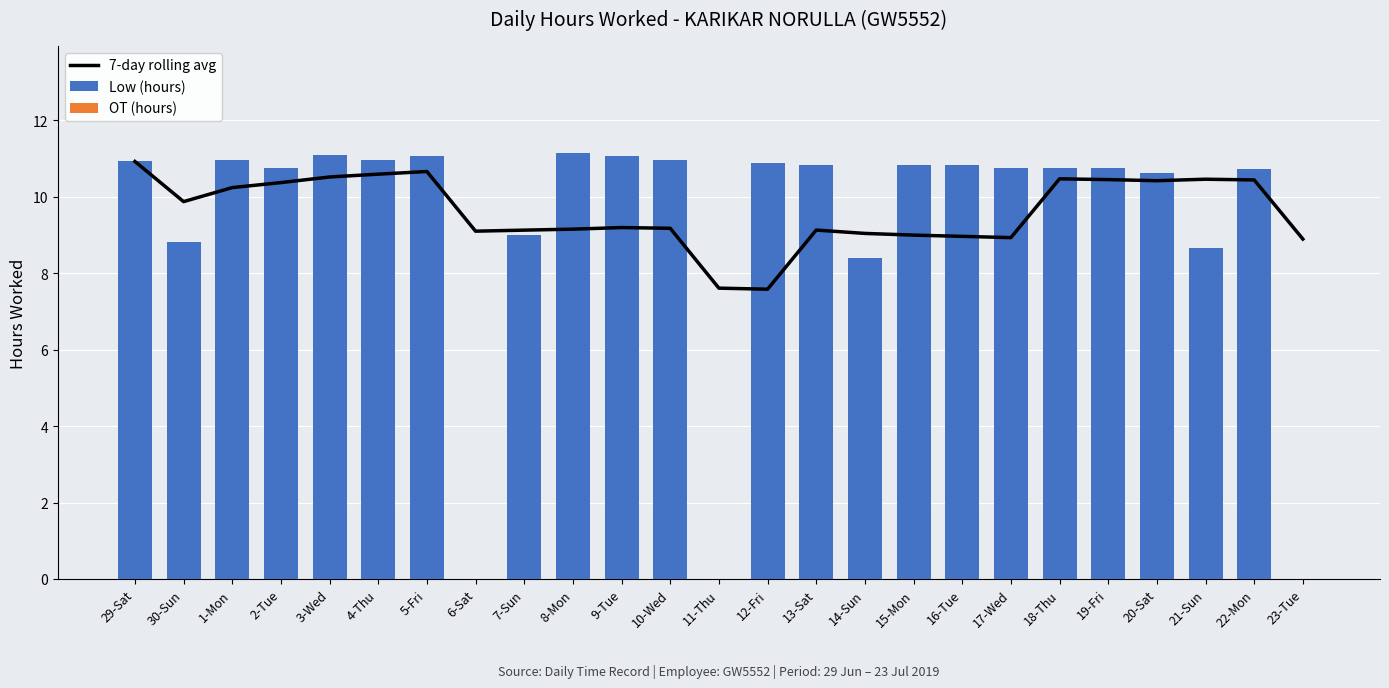

Which has a higher value, 12-Fri or 15-Mon?

15-Mon